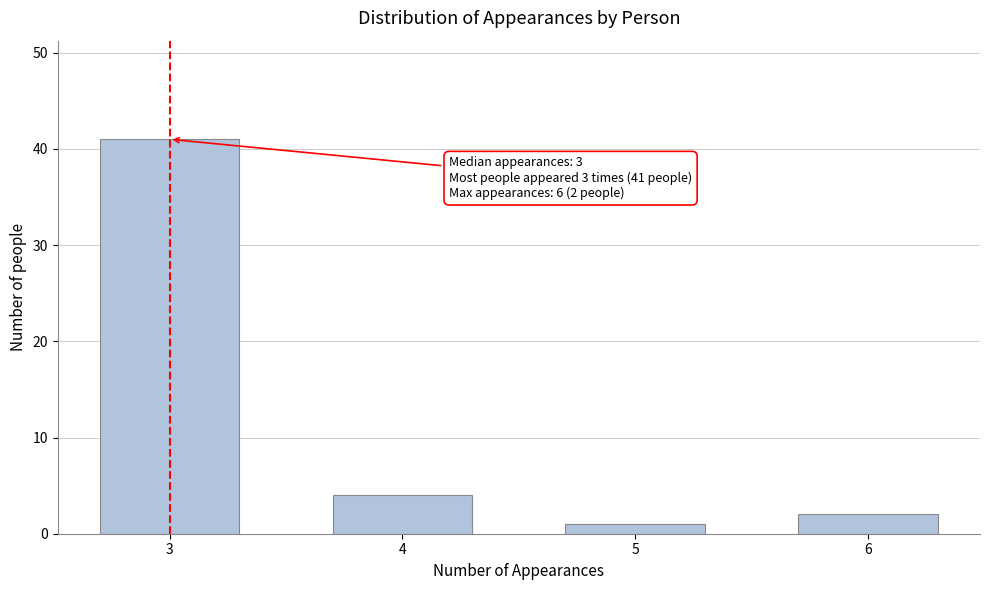

Reading right to left, what are all the values shown in this chart?

2	1	4	41